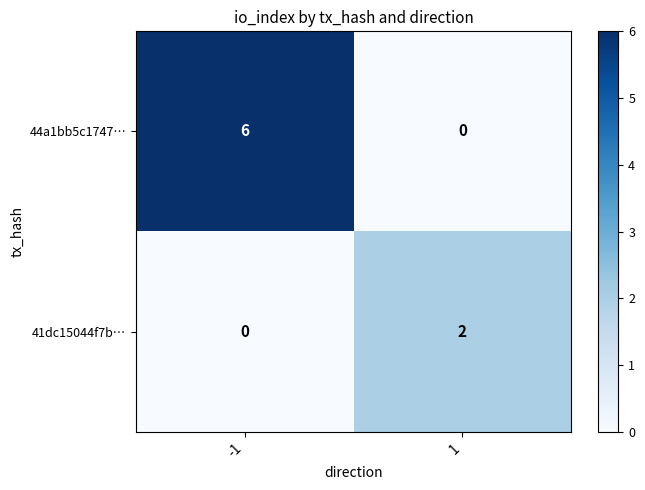

At which category is the sum across all series the highest?

-1